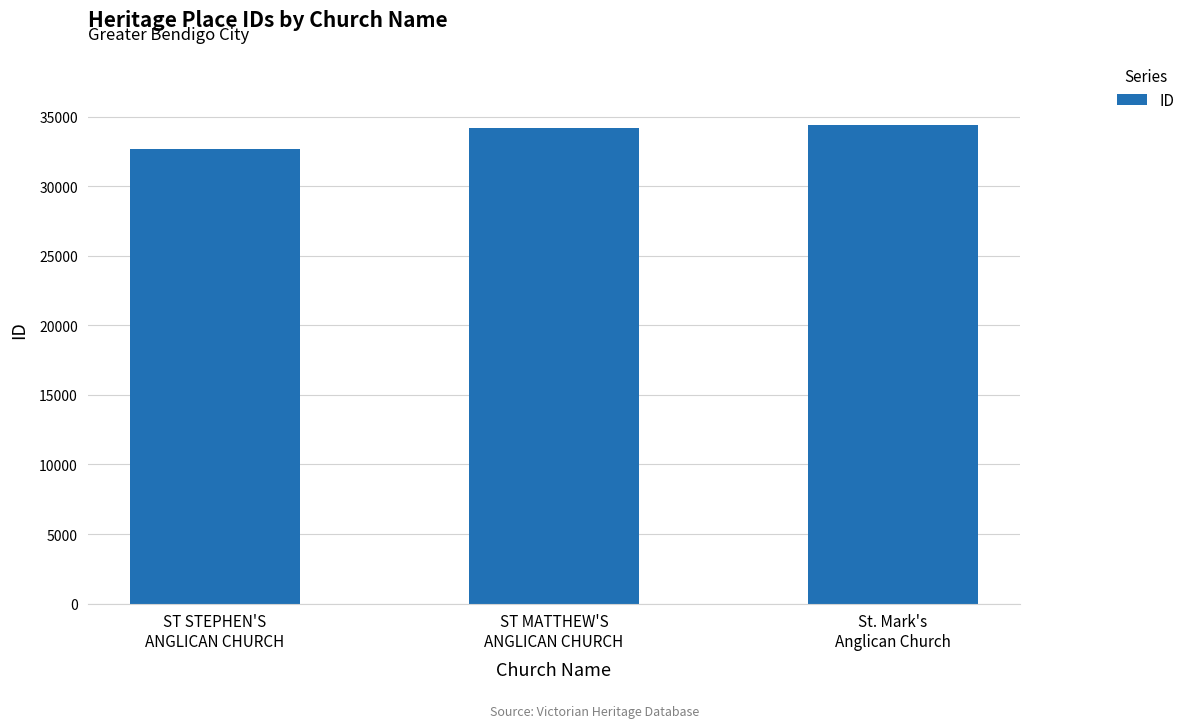

What is the label of the 3rd bar from the left?

St. Mark's
Anglican Church